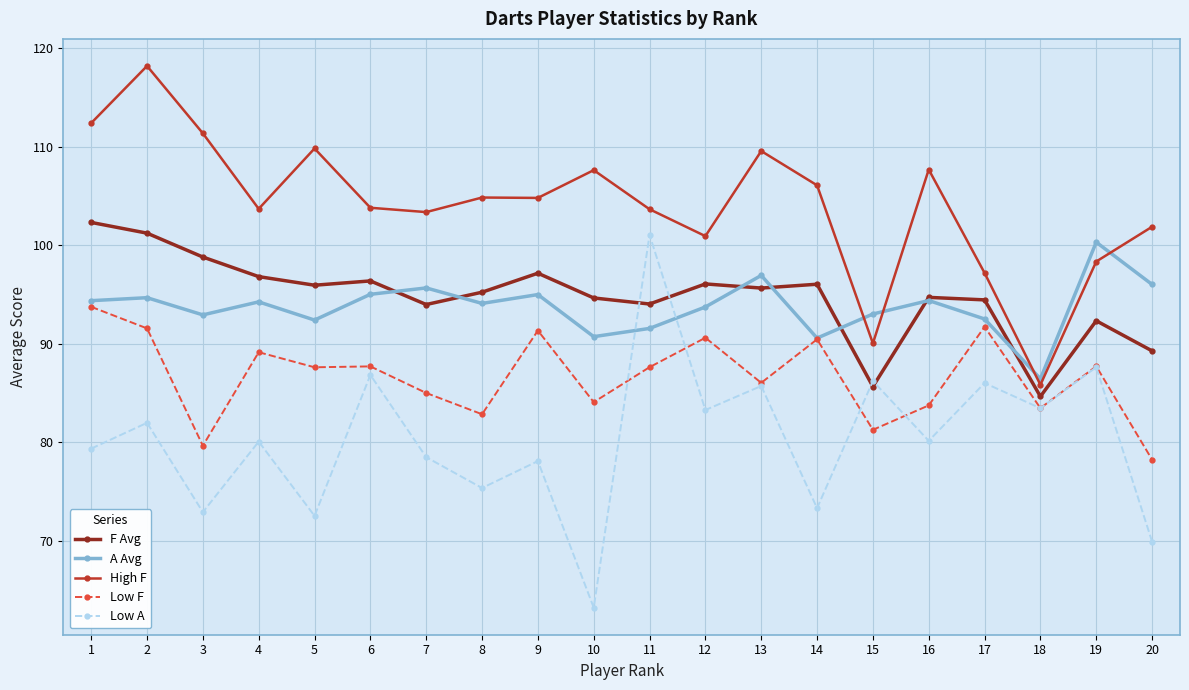

True or false: Low F and High F cross at least once.

False